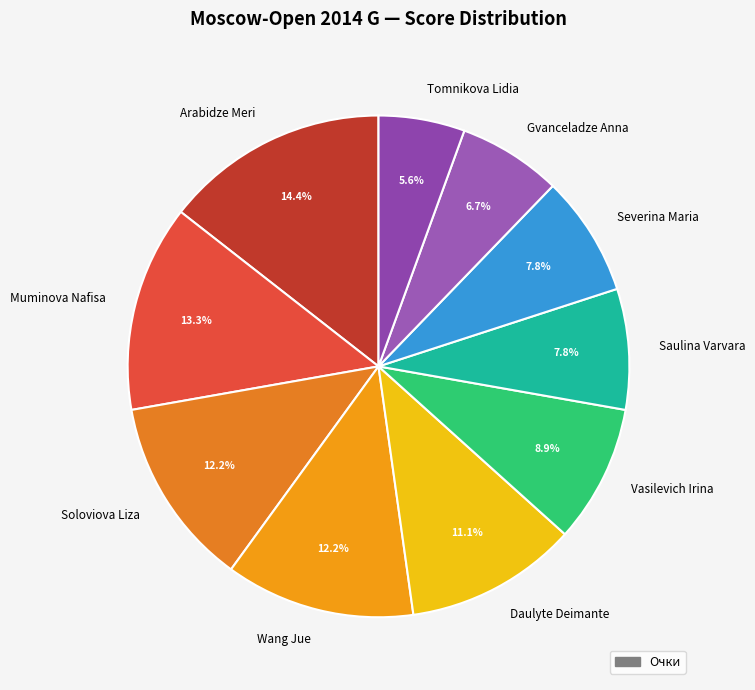

Is there any slice that represents more than half of the pie?

No